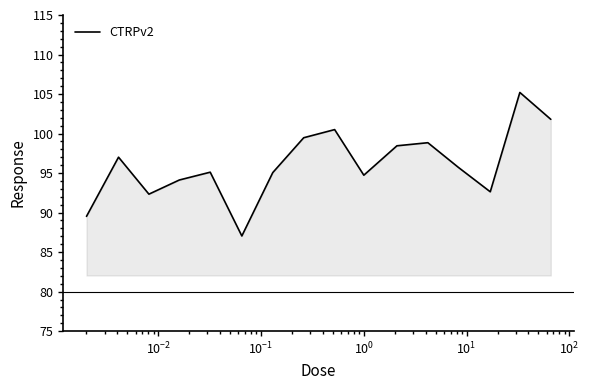

What is the difference between the maximum and minimum values?

18.2